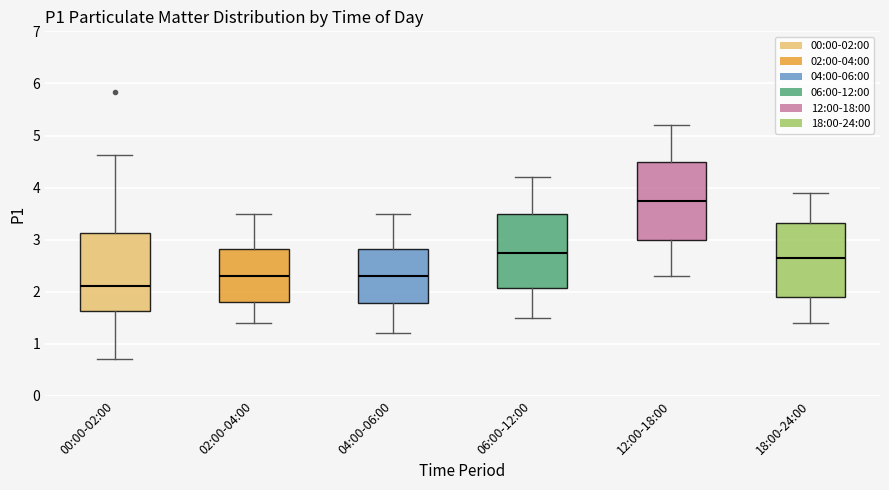

Reading left to right, read every box against the y-axis: the position of its median line, the range the box covers, and the ends of its whiskers. The values are not printed on the chart, so give them approximately, as read against the axis.

00:00-02:00: median 2.1, box 1.6 to 3.1, whiskers 0.7 to 4.6
02:00-04:00: median 2.3, box 1.8 to 2.8, whiskers 1.4 to 3.5
04:00-06:00: median 2.3, box 1.8 to 2.8, whiskers 1.2 to 3.5
06:00-12:00: median 2.8, box 2.1 to 3.5, whiskers 1.5 to 4.2
12:00-18:00: median 3.8, box 3.0 to 4.5, whiskers 2.3 to 5.2
18:00-24:00: median 2.7, box 1.9 to 3.3, whiskers 1.4 to 3.9